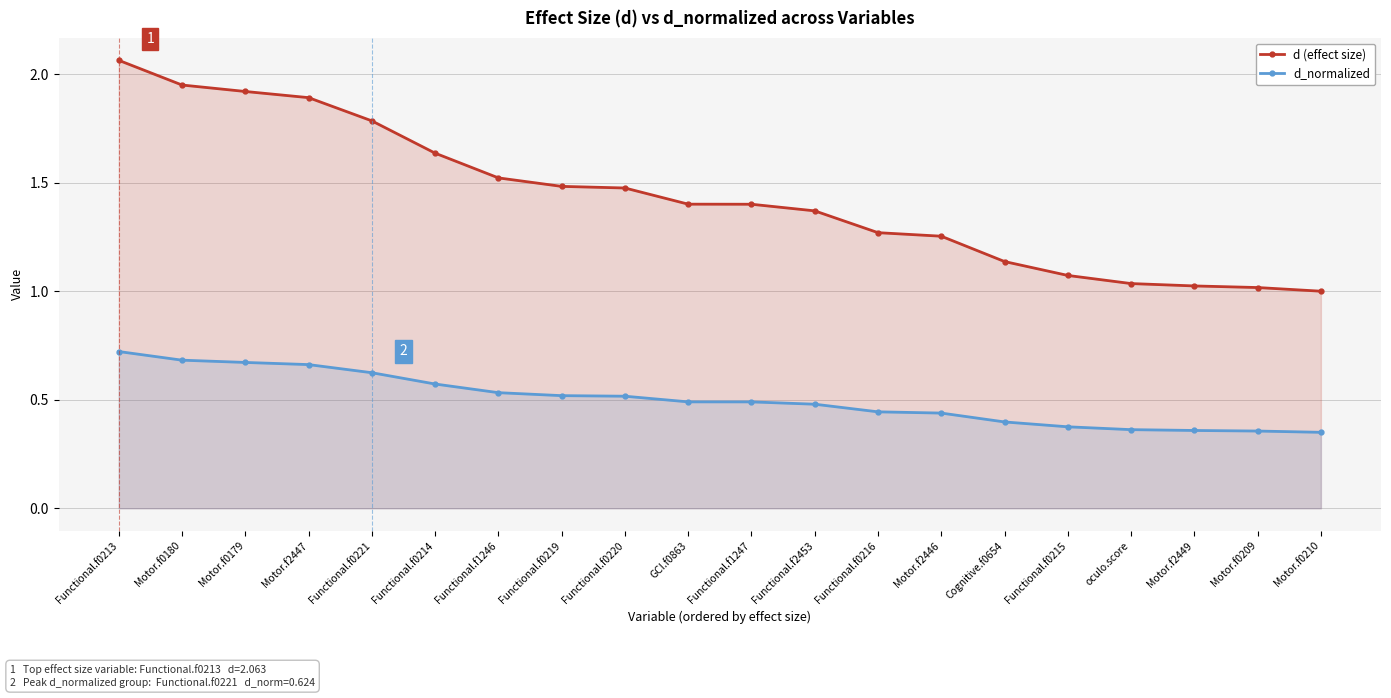

True or false: d (effect size) and d_normalized intersect in this chart.

False